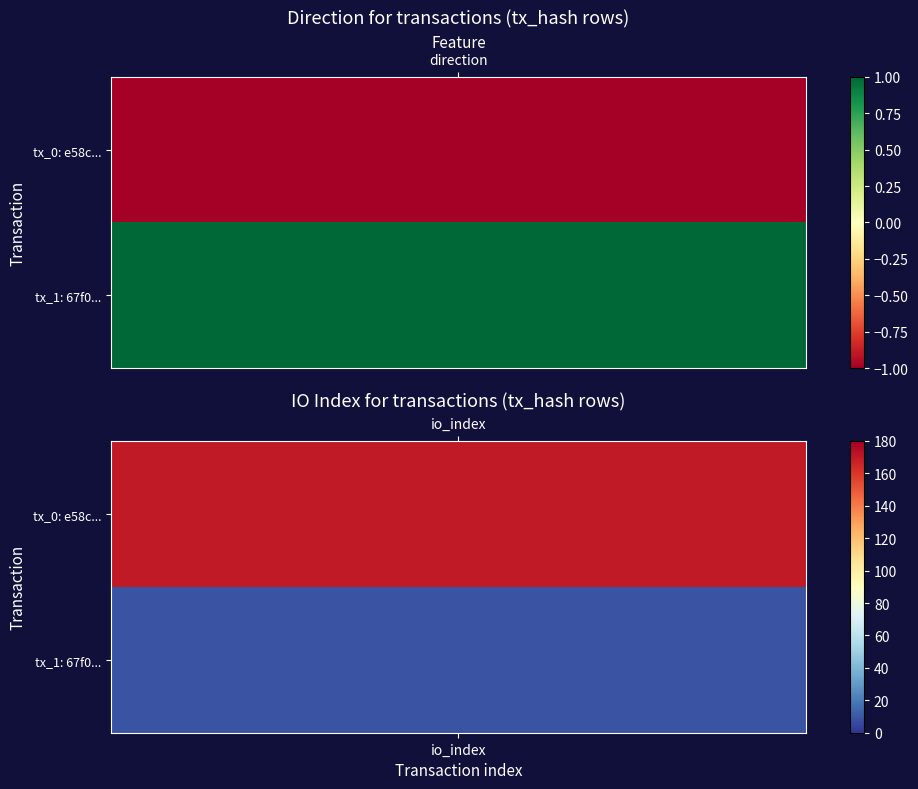

Rank the categories by e58ceaabba8ede3ae627632be8aaeac3d5eb04a value from highest to lowest.

1, 0